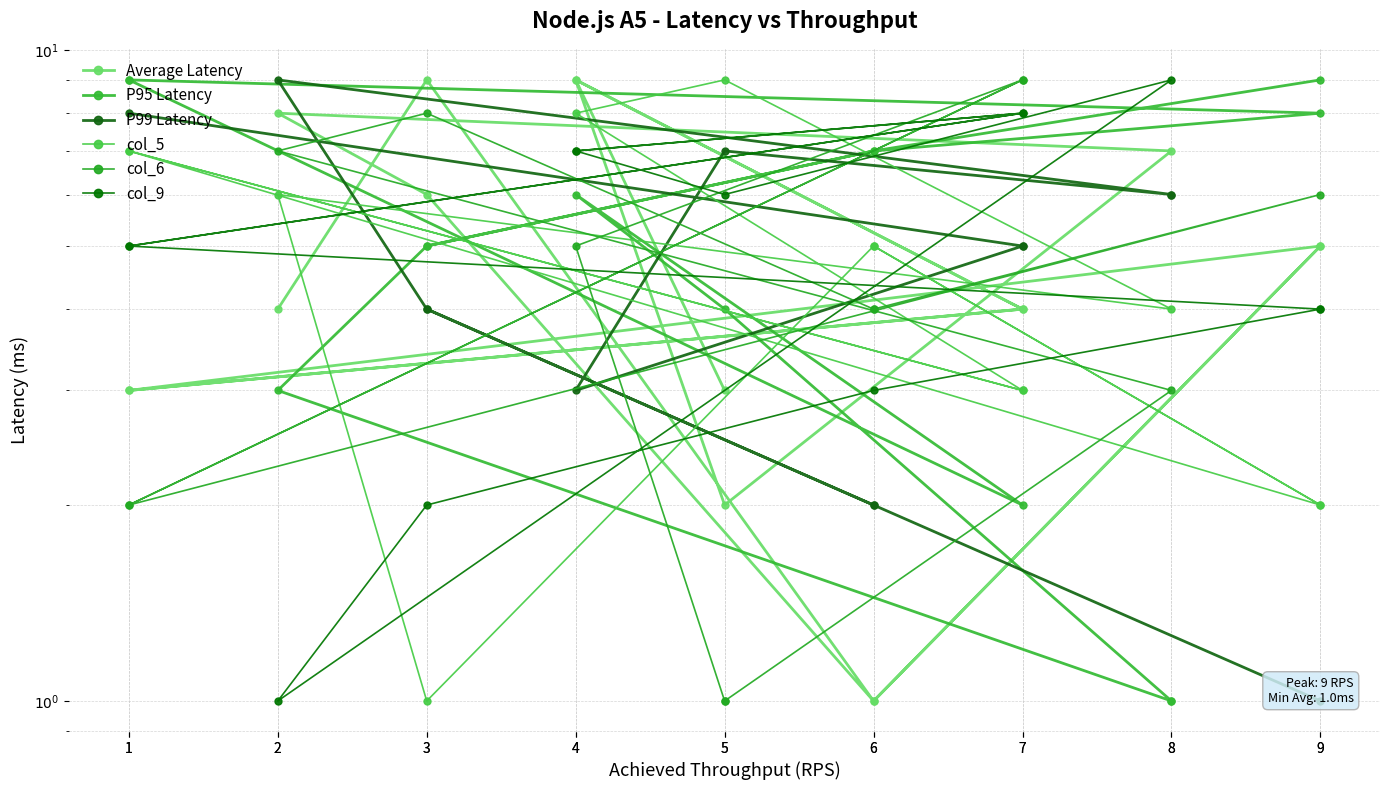

How many values in the Average Latency series exceed 5?

6